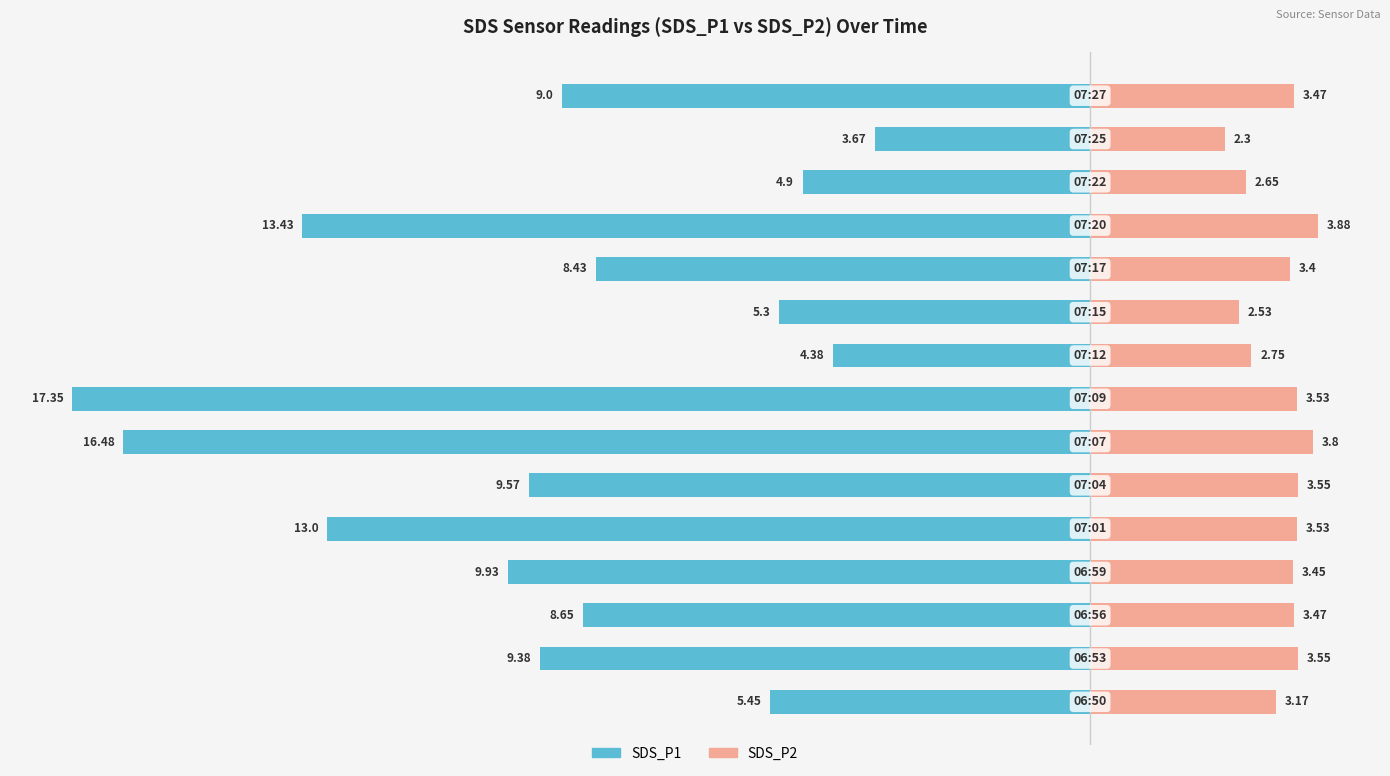

Reading right to left, what are all the values shown in this chart?

SDS_P1: 14=-9.0	13=-3.7	12=-4.9	11=-13.4	10=-8.4	9=-5.3	8=-4.4	7=-17.4	6=-16.5	5=-9.6	4=-13.0	3=-9.9	2=-8.7	1=-9.4	0=-5.5
SDS_P2: 14=3.5	13=2.3	12=2.6	11=3.9	10=3.4	9=2.5	8=2.8	7=3.5	6=3.8	5=3.5	4=3.5	3=3.5	2=3.5	1=3.5	0=3.2